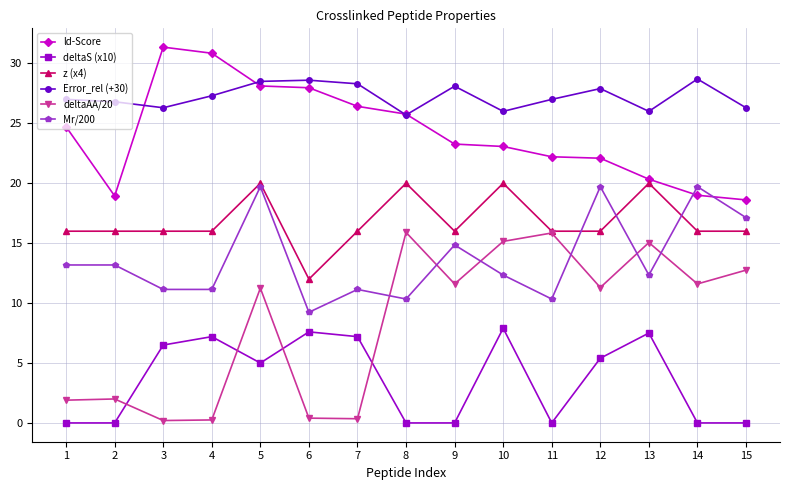

True or false: Error_rel (+30) has a value of 26.3 at 15.

True